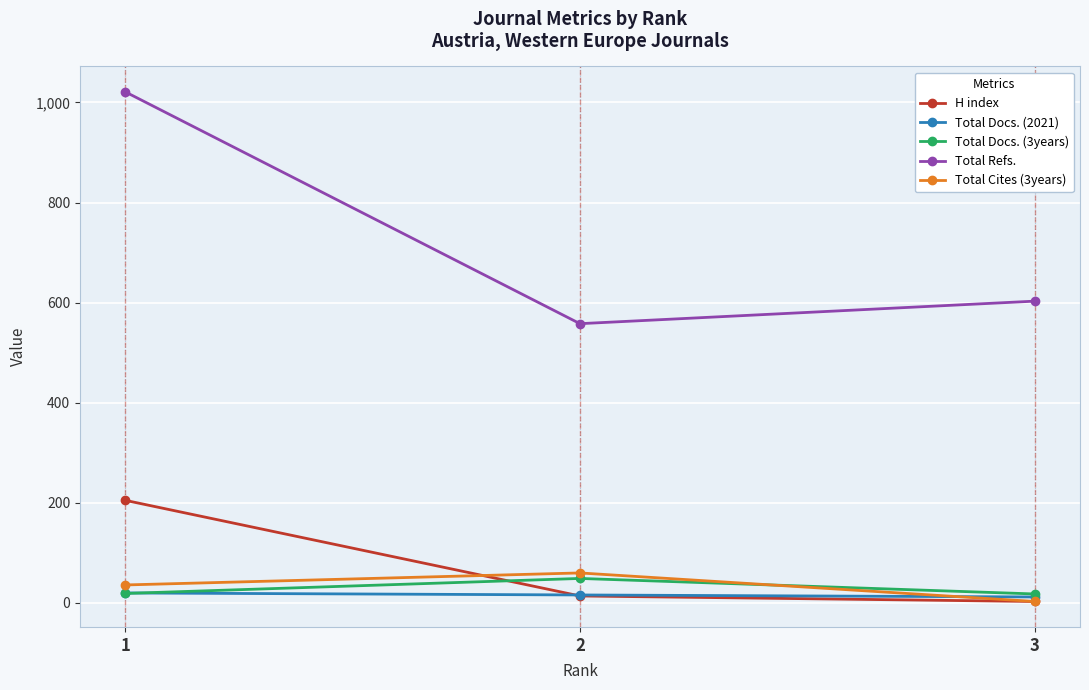

Is this an area chart (filled region under the line)?

No